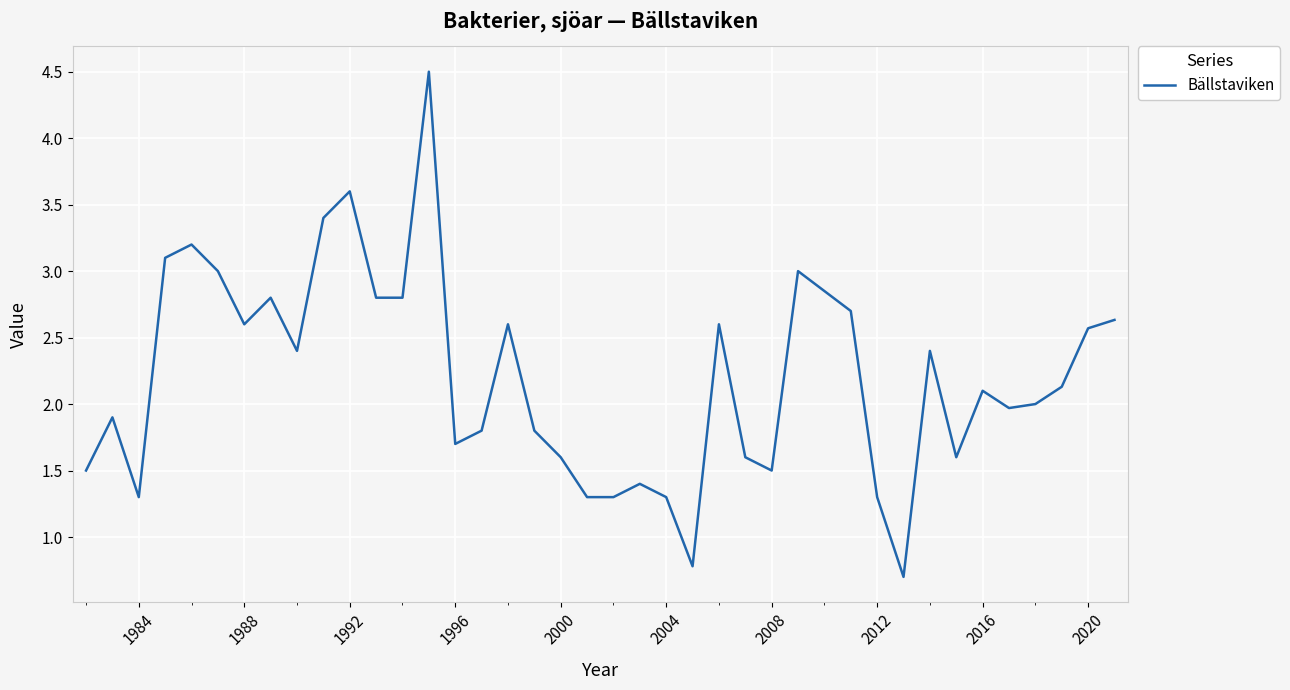

True or false: the data has more than 0 interior local peaks.

True